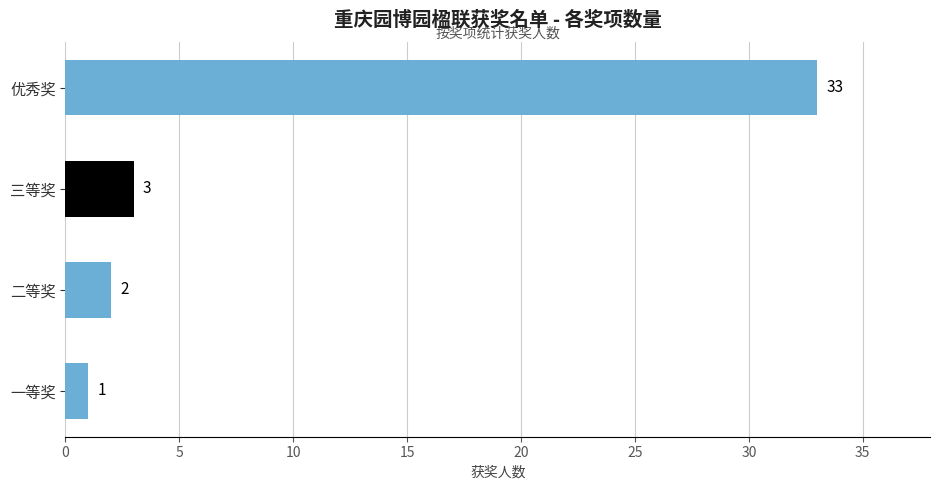

What is the average value?

10